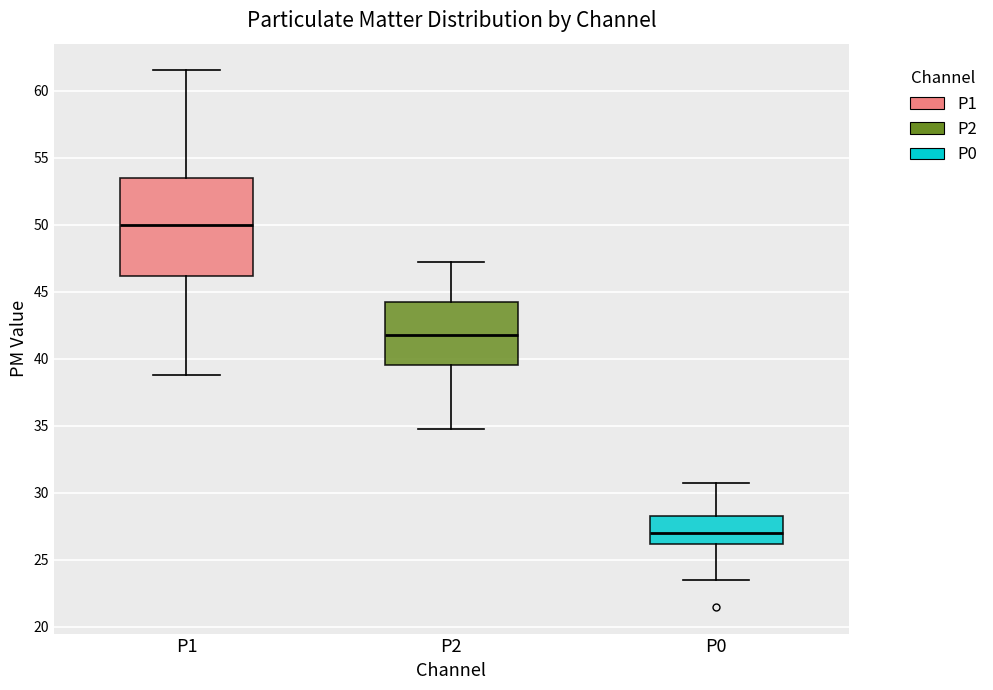

Which box is the tallest, from its lower edge to its upper edge?

P1